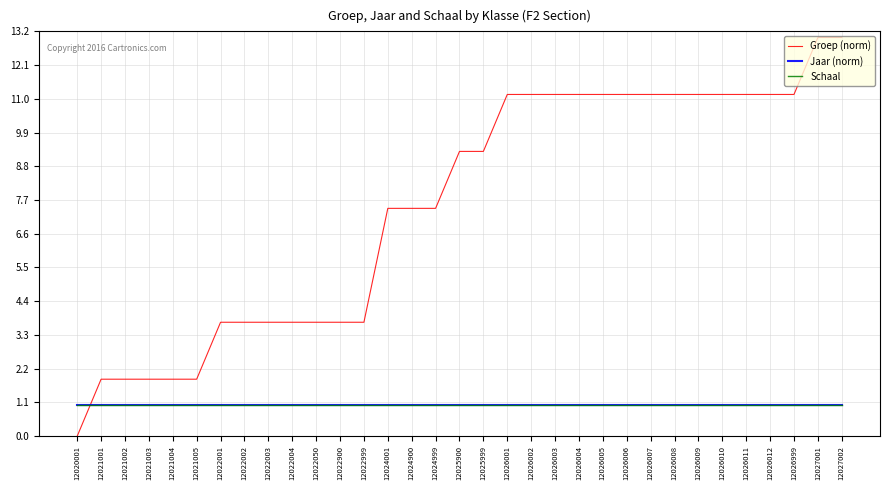

Is this an area chart (filled region under the line)?

No